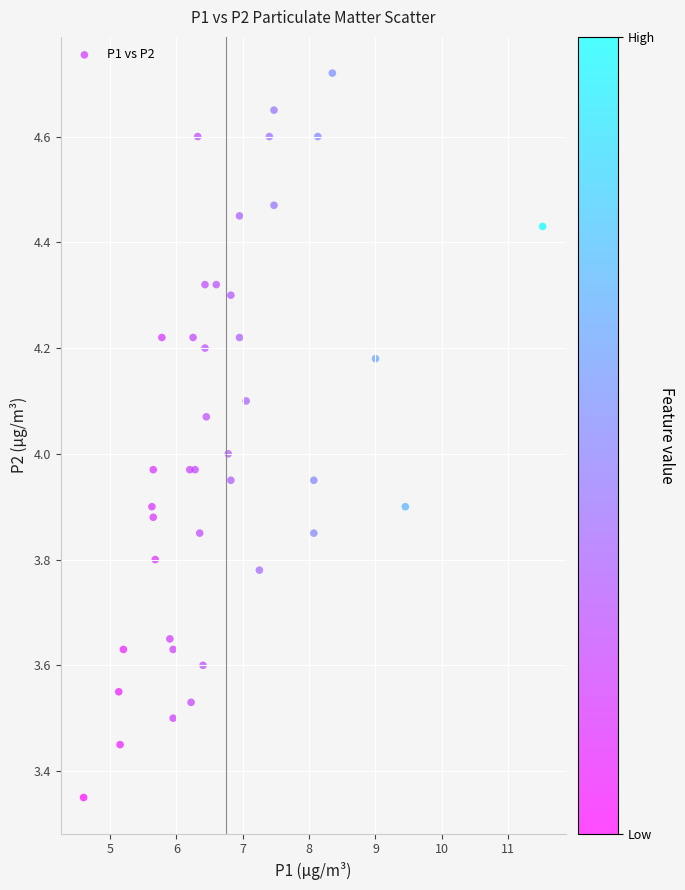

What is the range of X values (max minus min)?

6.9